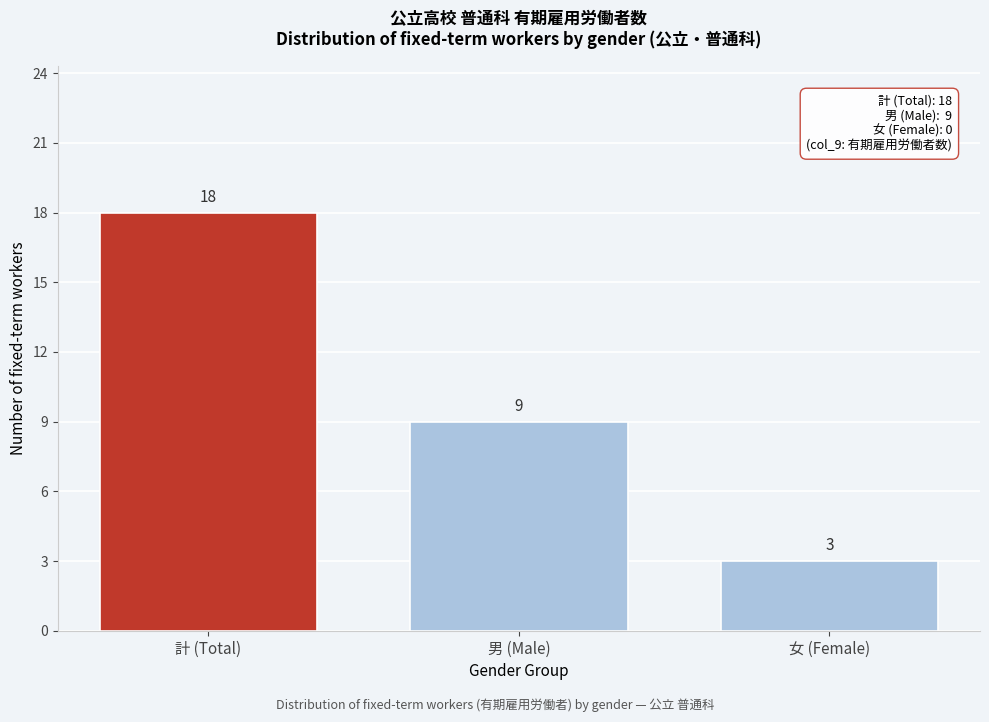

Reading left to right, list all the values displayed in this chart.

18	9	3